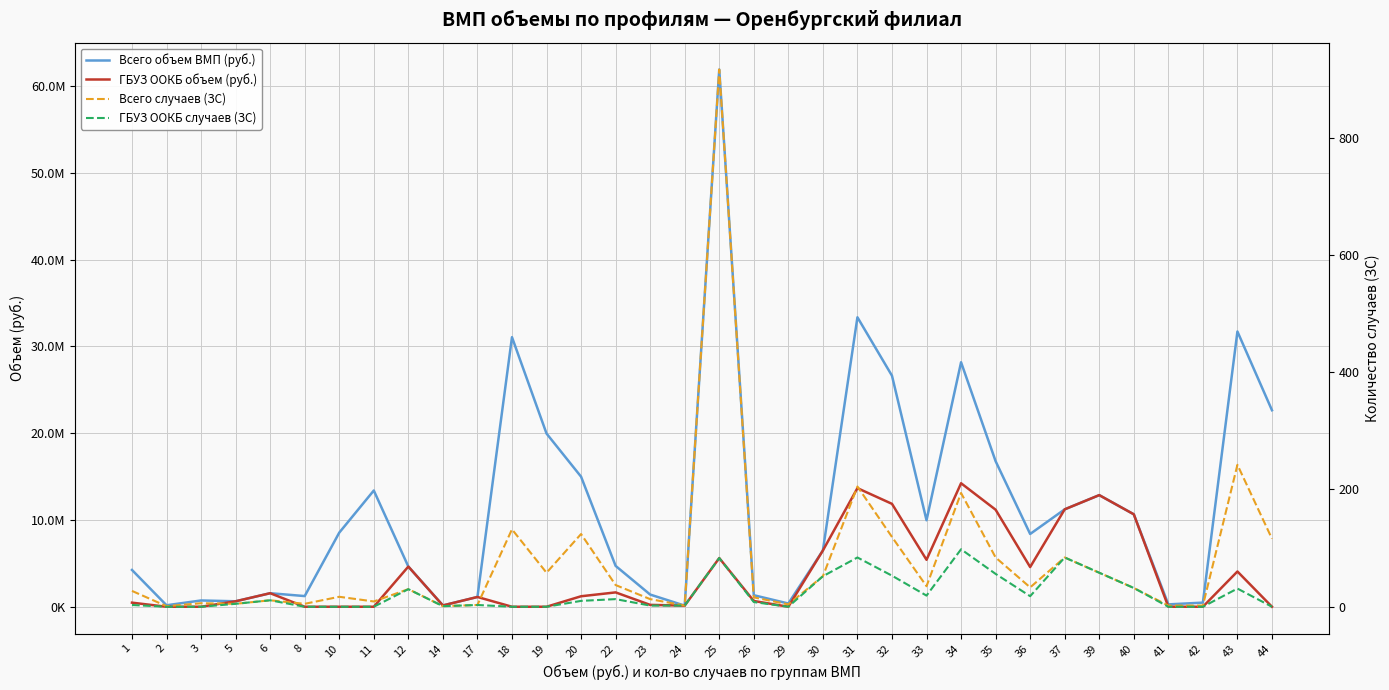

What are all the series names shown in the legend?

Всего объем ВМП (руб.), ГБУЗ ООКБ объем (руб.), Всего случаев (ЗС), ГБУЗ ООКБ случаев (ЗС)